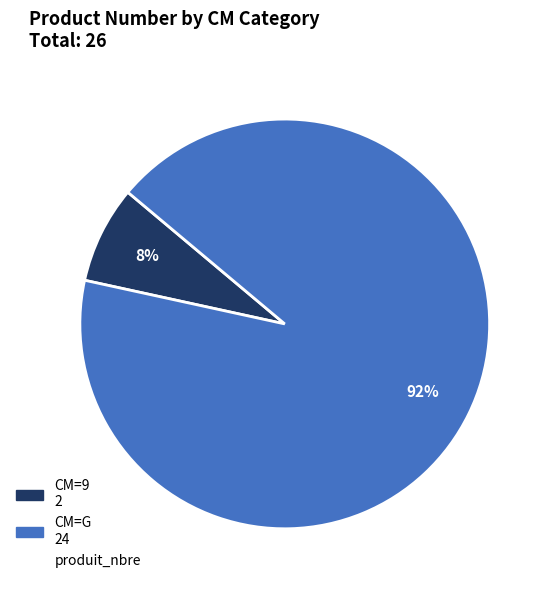

To the nearest percent, what is the average slice percentage?

50%